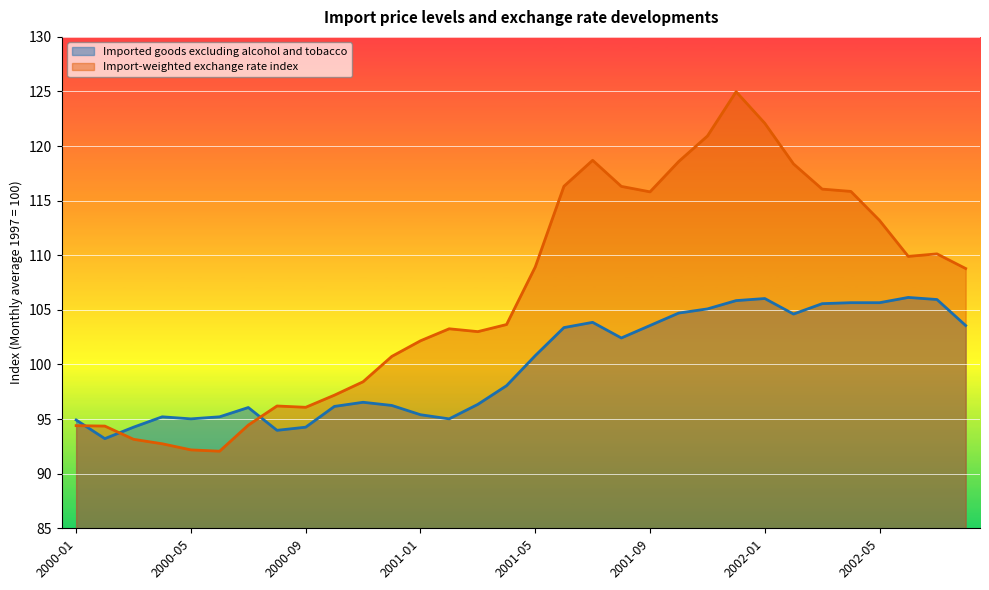

Is it true that Import-weighted exchange rate index equals 92.7 at 2000-04?

True